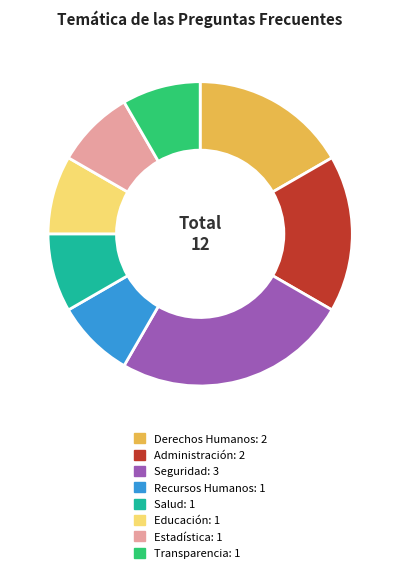

True or false: Estadística accounts for 8% of the total.

True